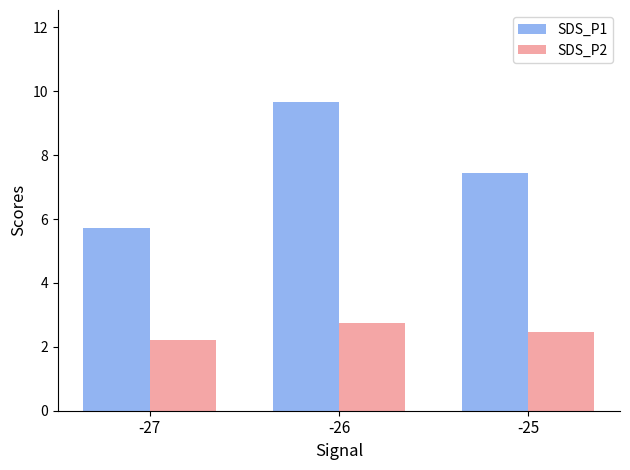

Rank the series by their average value, from highest to lowest.

SDS_P1, SDS_P2